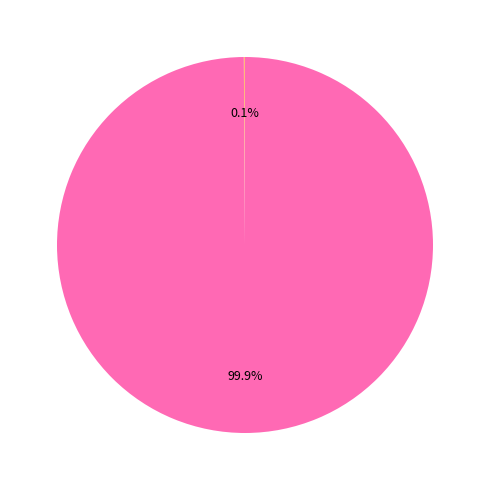

Does any single category account for the majority?

Yes